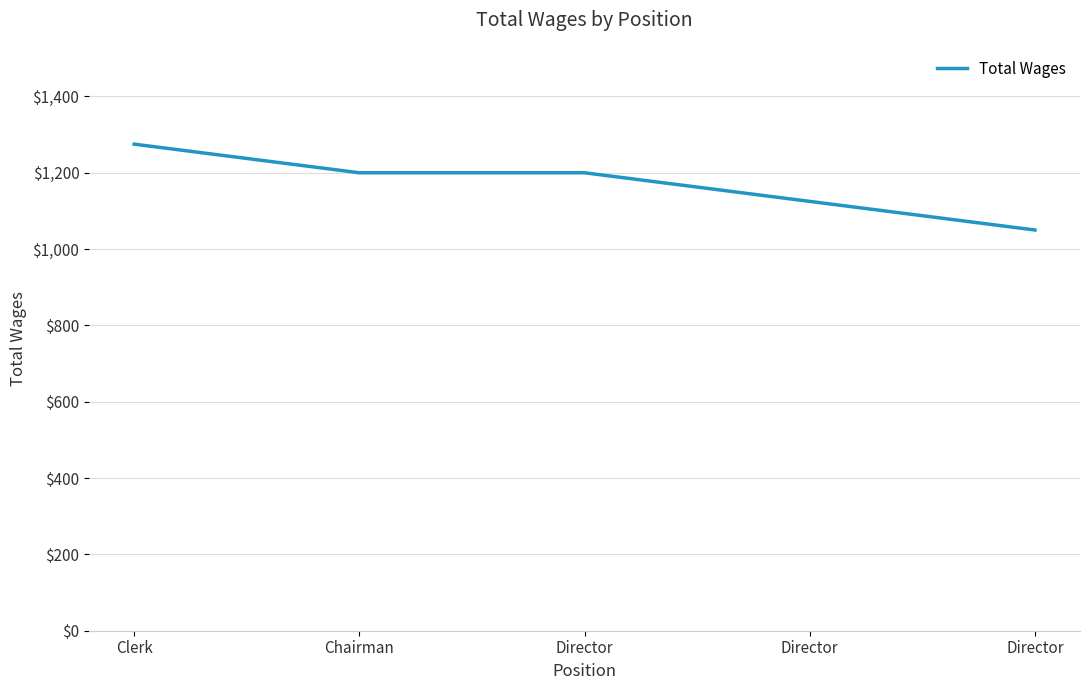

Rank the categories by value from highest to lowest.

Clerk, Chairman, Director, Director, Director